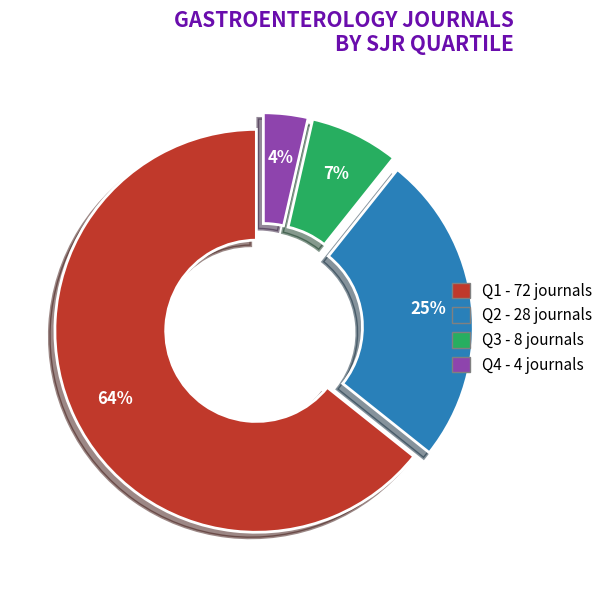

What is the largest slice in the pie chart?

Q1